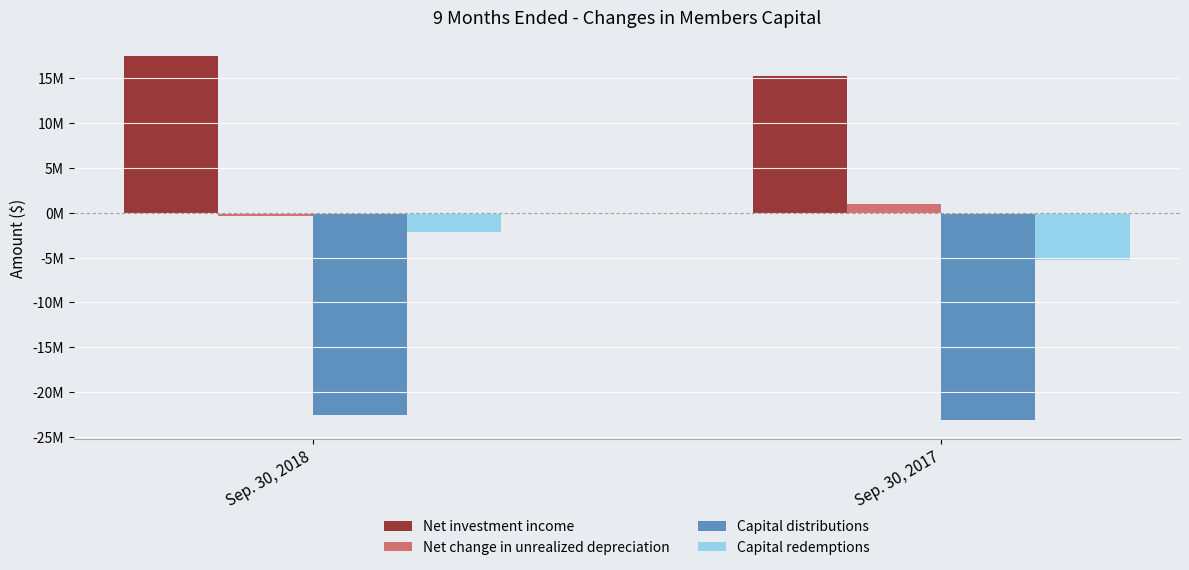

Which series has the largest range (max minus min)?

Capital redemptions